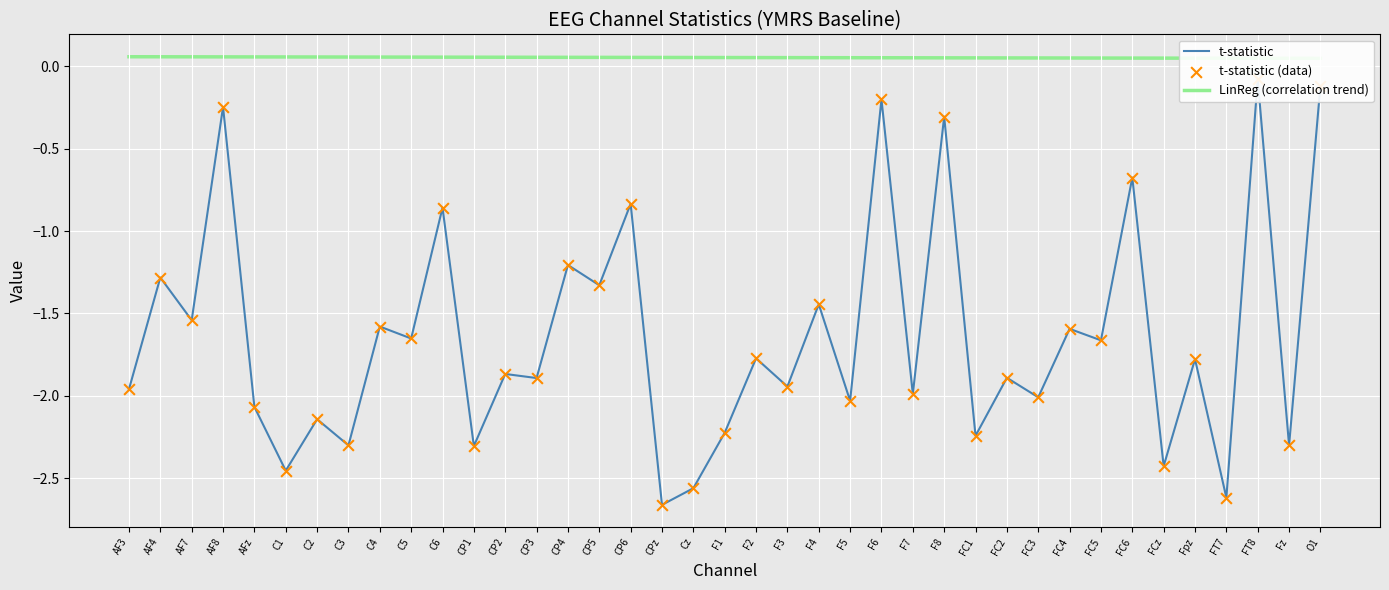

Which series reaches the minimum Y coordinate?

t-statistic